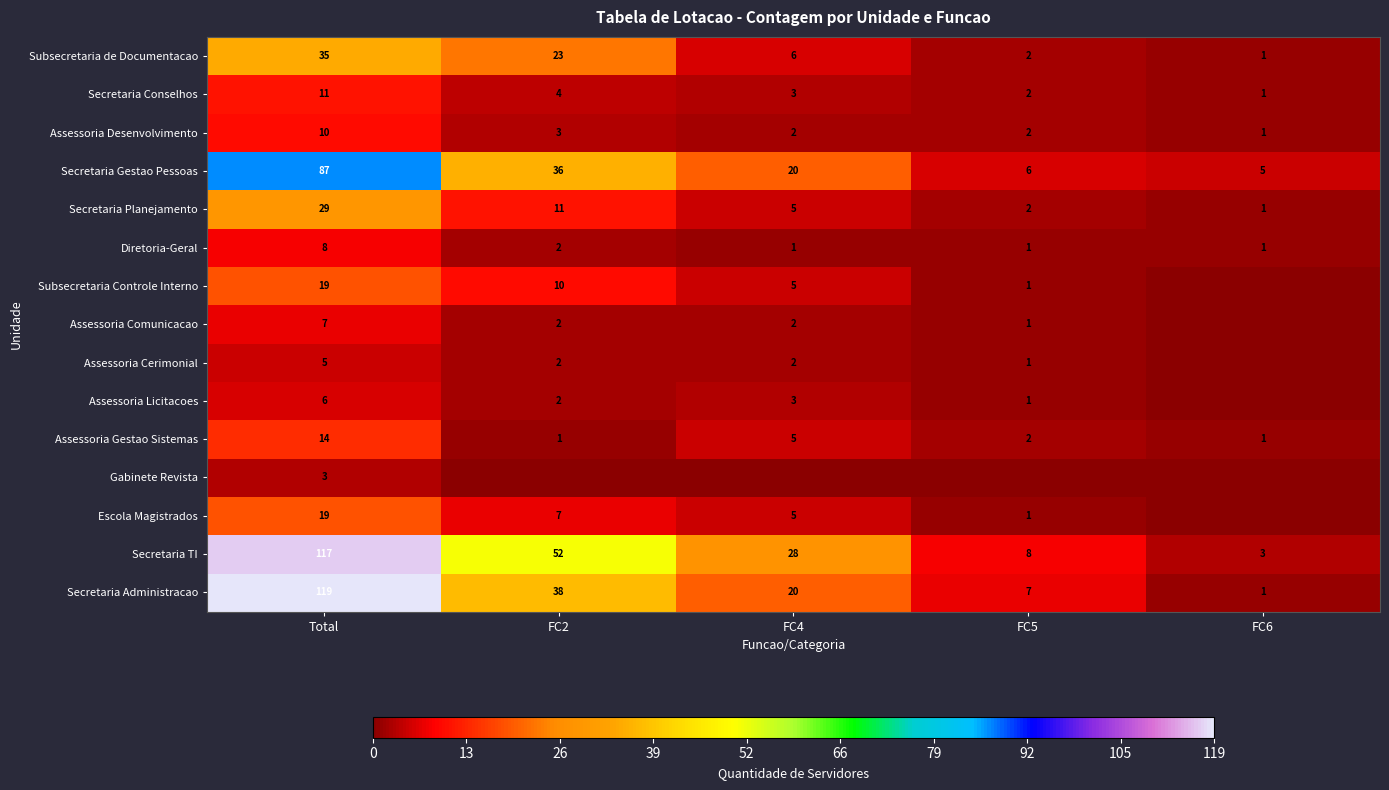

At which category does the chart reach its peak across all series?

Total